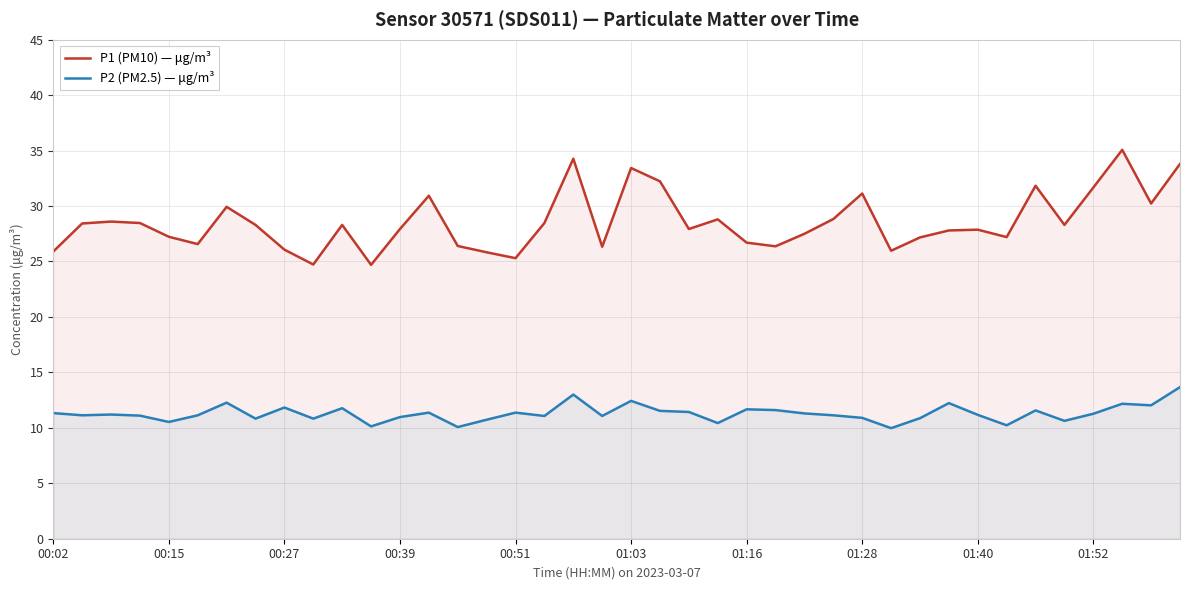

What is the total value across all series at 01:28?

42.0